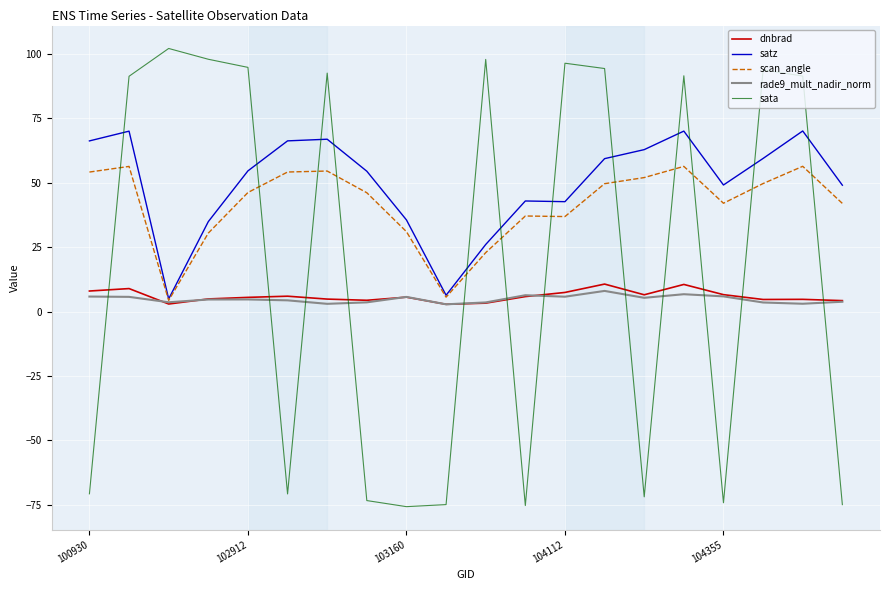

In satz, how many points are higher than both neighbors (excluding endpoints)?

5